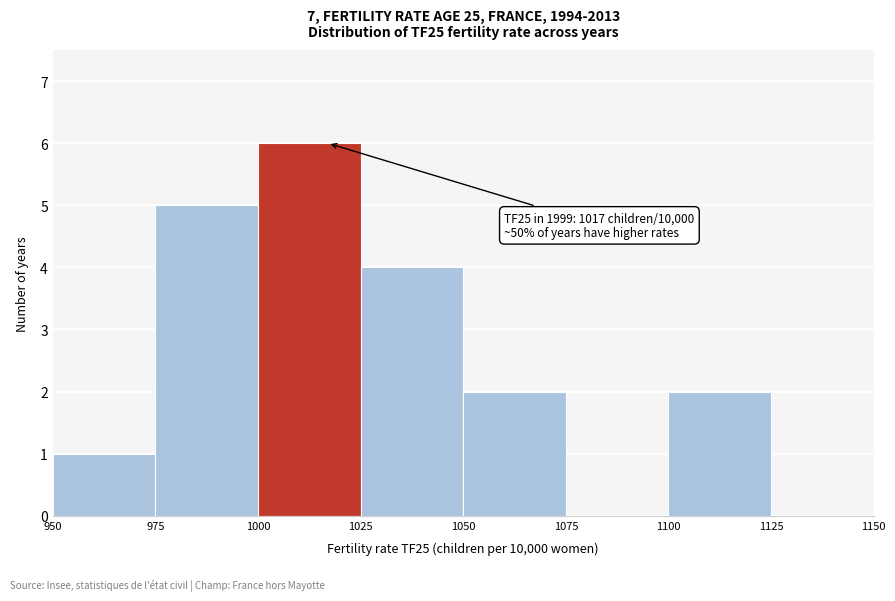

Over which range of the x-axis is the bar tallest?

1000 to 1025